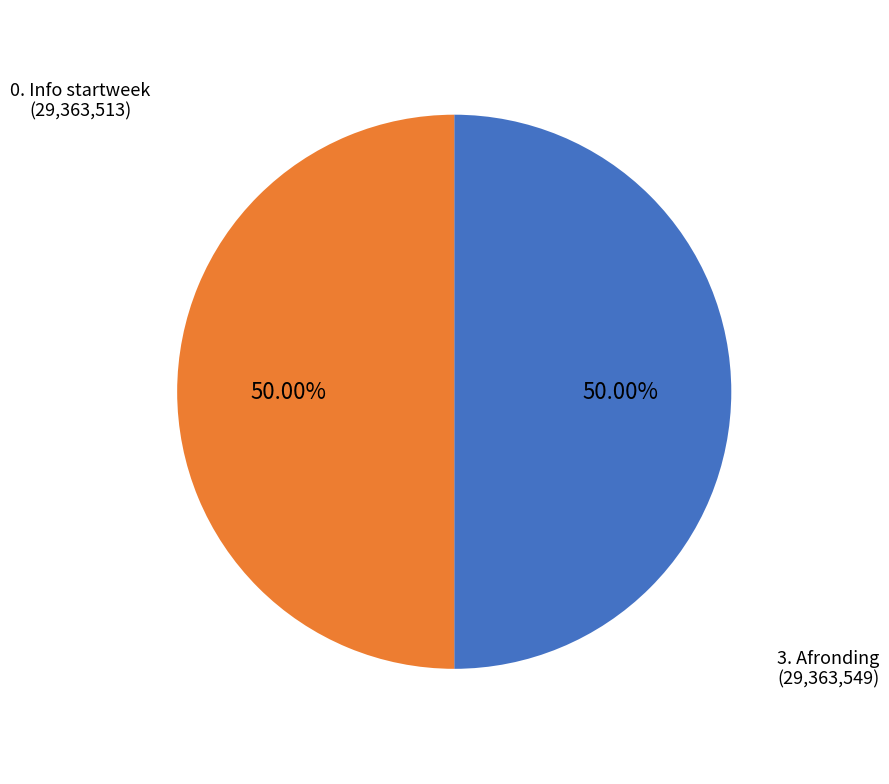

How many slices are in this pie chart?

2